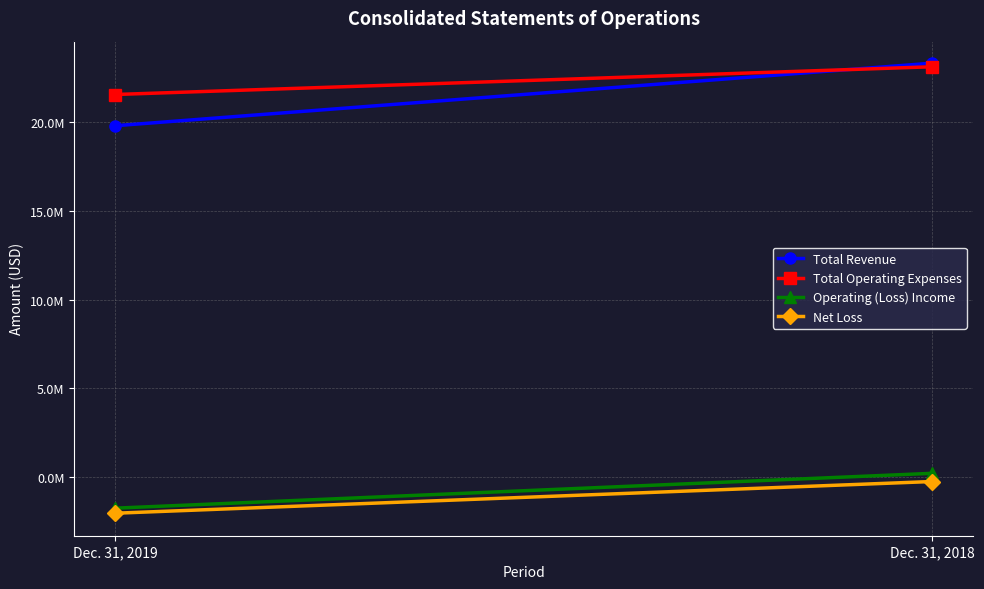

Between Dec. 31, 2018 and Dec. 31, 2019, which is larger?

Dec. 31, 2018